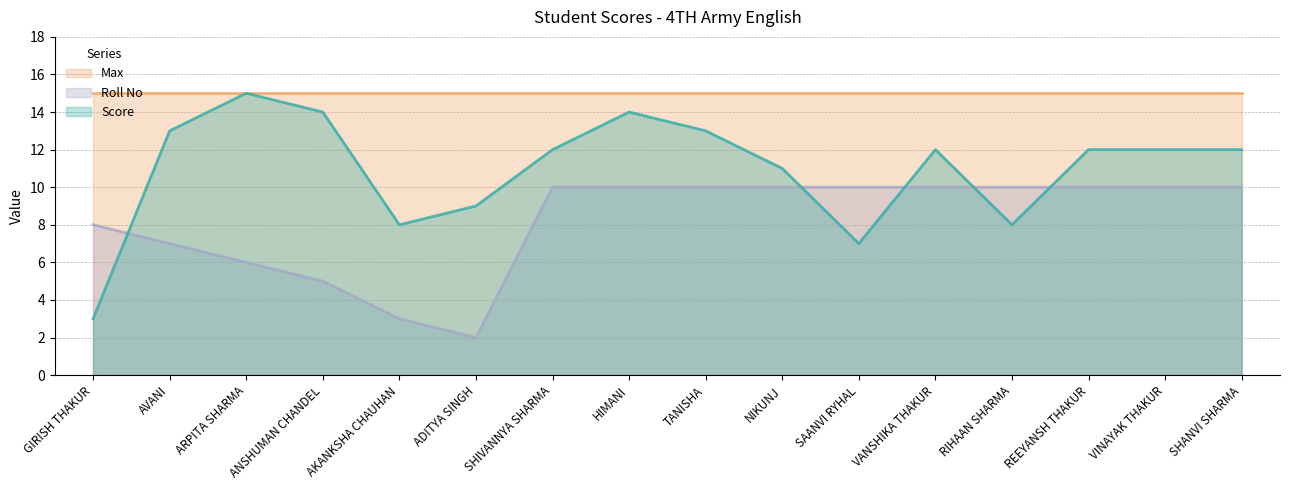

What are all the series names shown in the legend?

Max, Roll No, Score